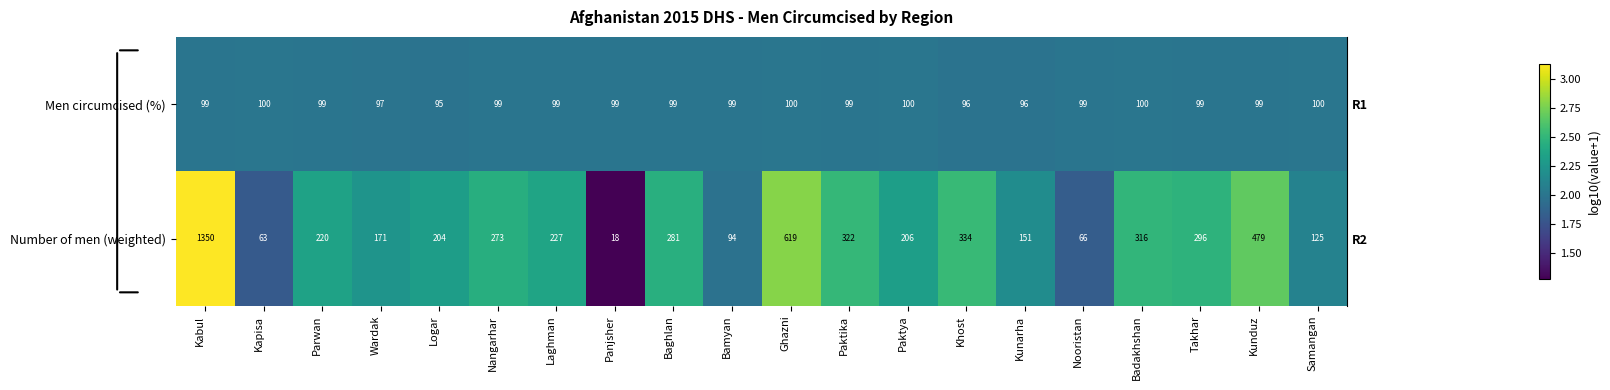

What is the smallest value displayed?

18